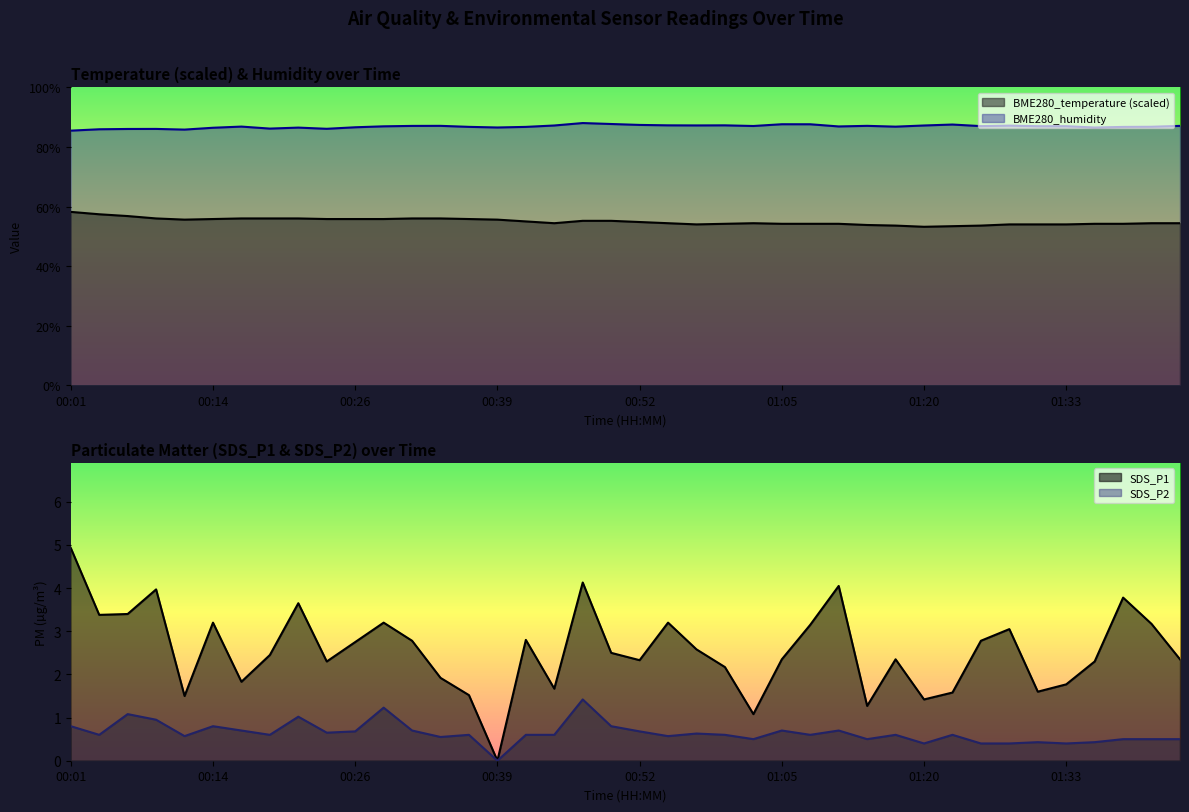

At which label is BME280_humidity closest to 86?

00:06